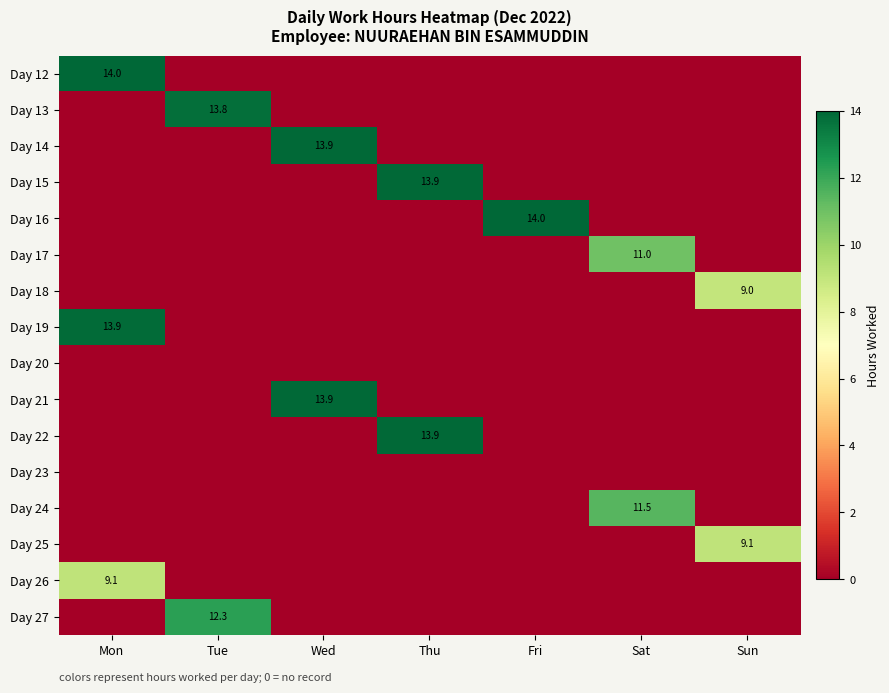

Is it true that Day 14 equals 18.5 at Wed?

False